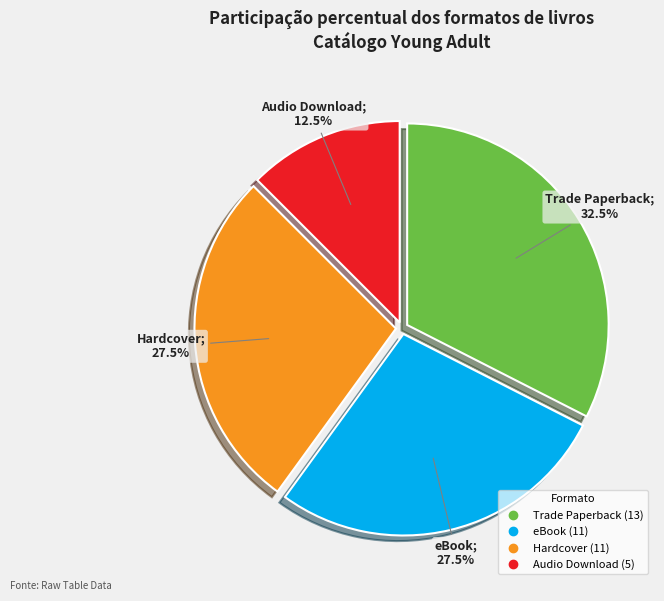

Is there a majority slice in this chart?

No